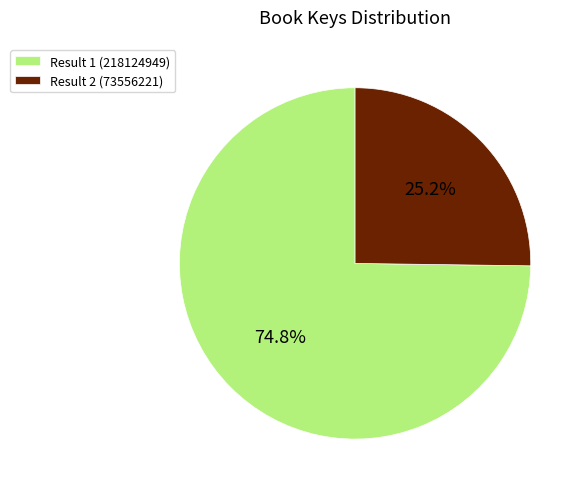

Approximately how many times larger is the value at Result 2 (73556221) compared to Result 1 (218124949)?

0.3